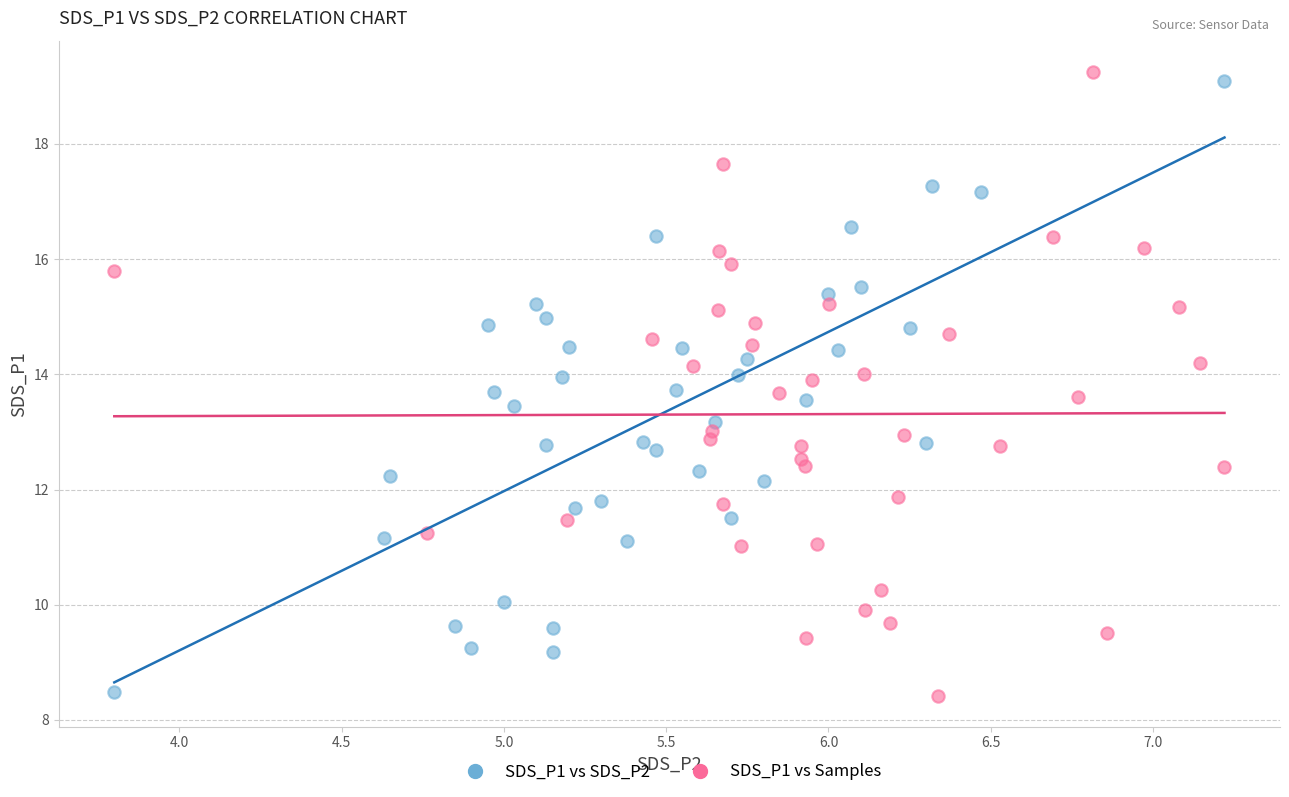

Which series has the largest Y range (max minus min)?

SDS_P1 vs Samples